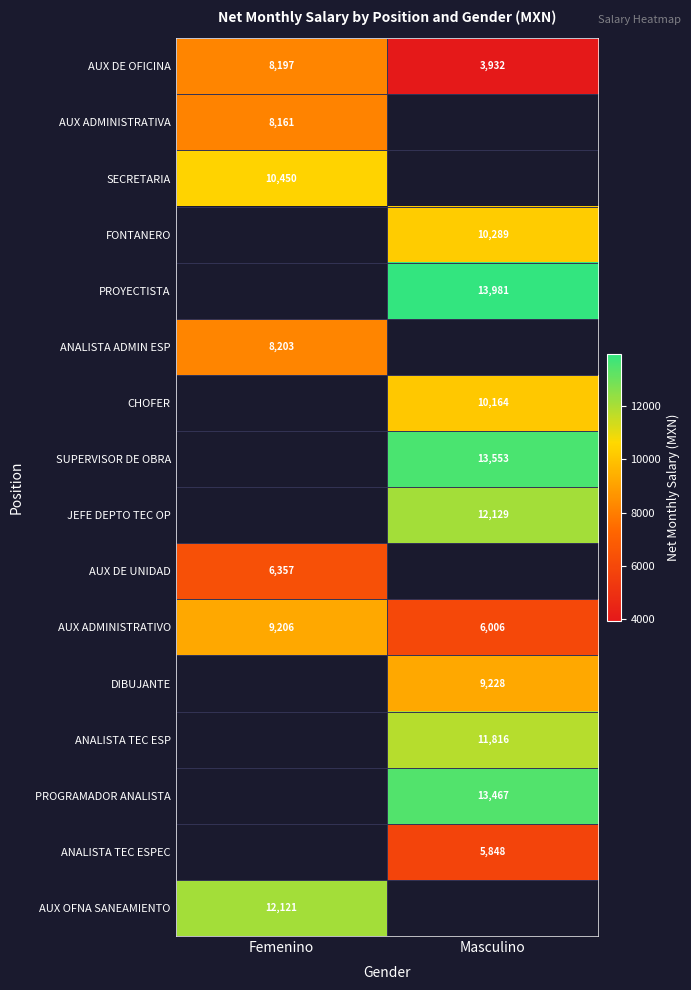

Between Femenino and Masculino, which series saw the biggest shift?

AUX DE OFICINA